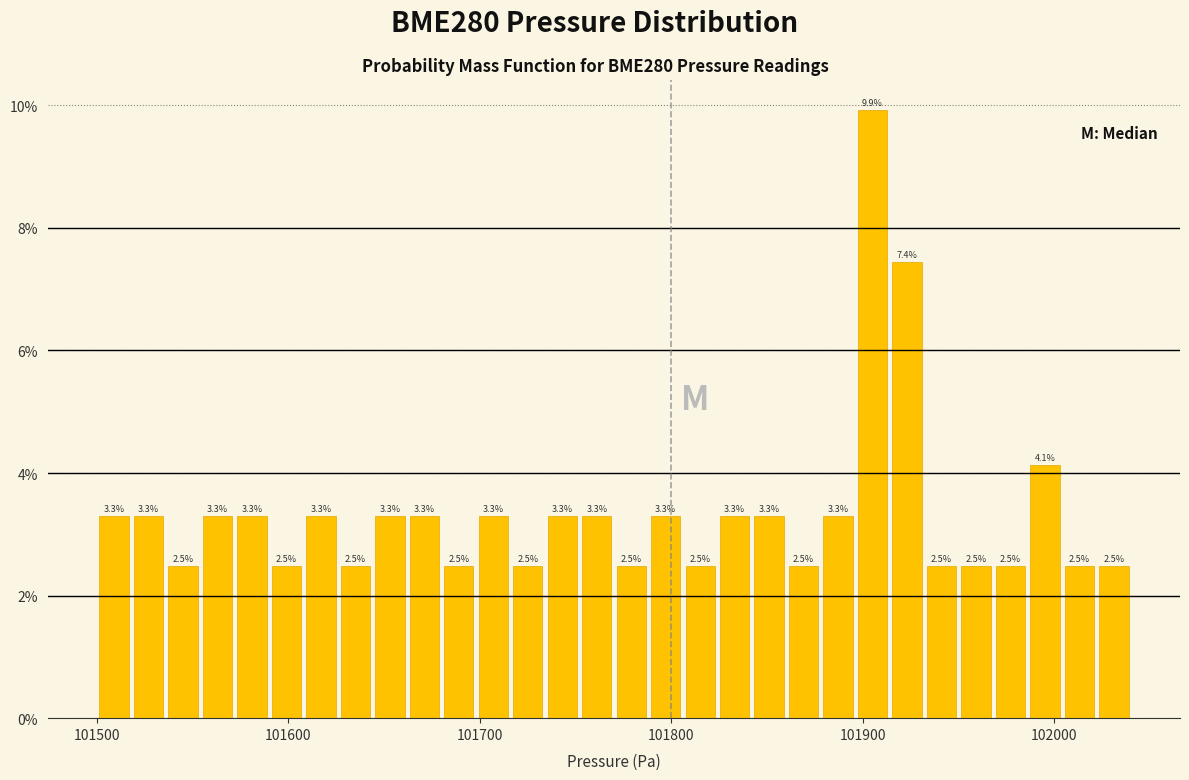

Read against the x-axis, roughly where is the centre of the tallest bar?

101910